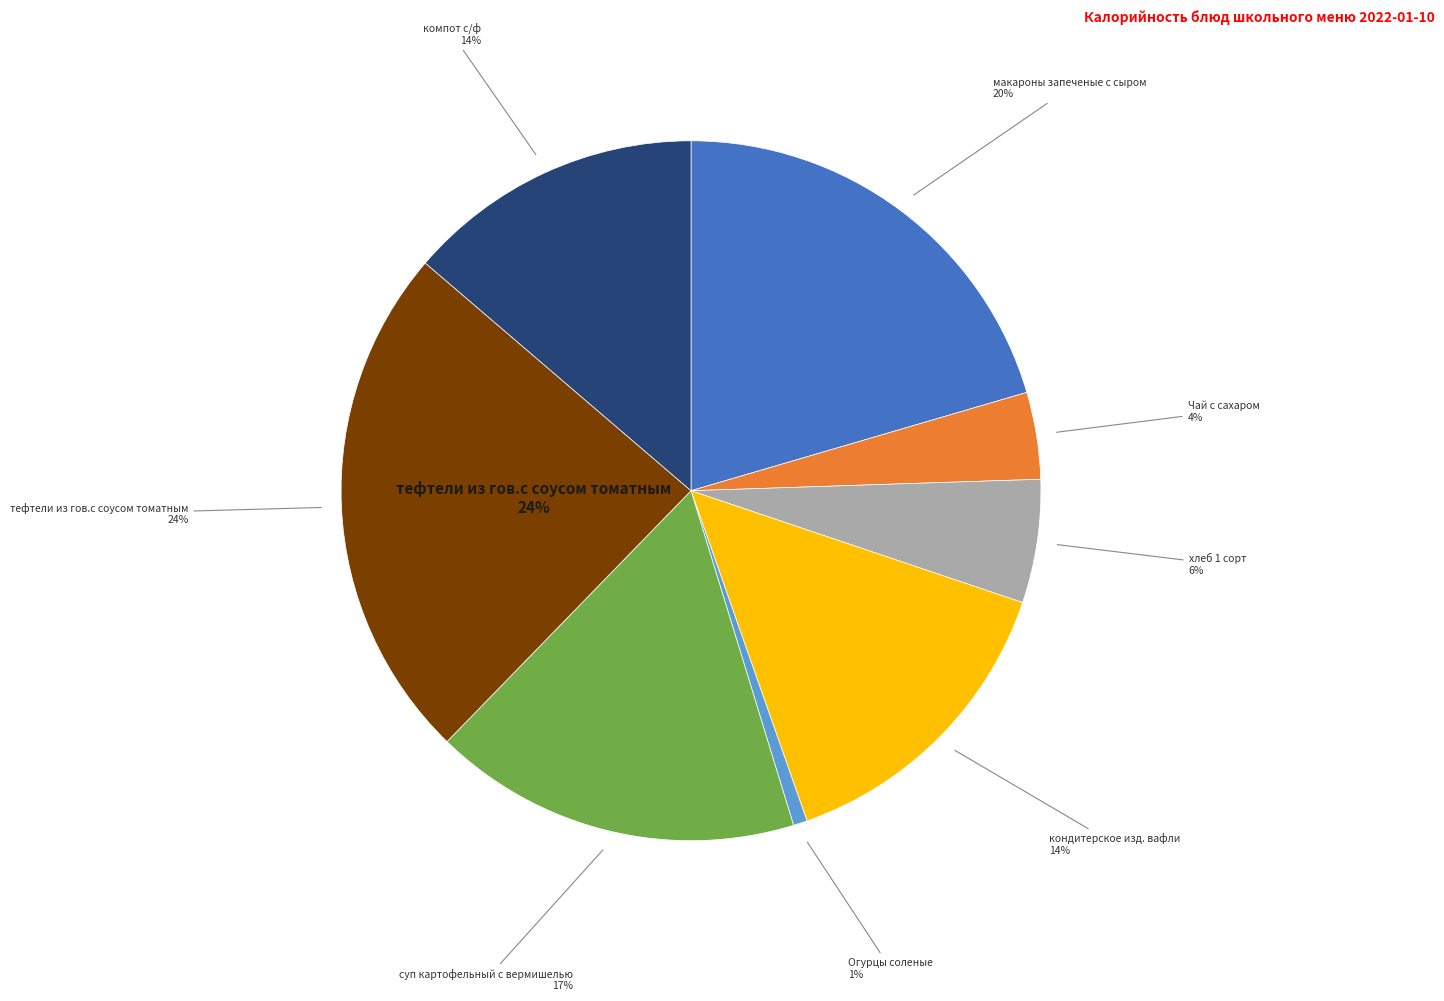

Which category has the biggest portion of the pie?

тефтели из гов.с соусом томатным